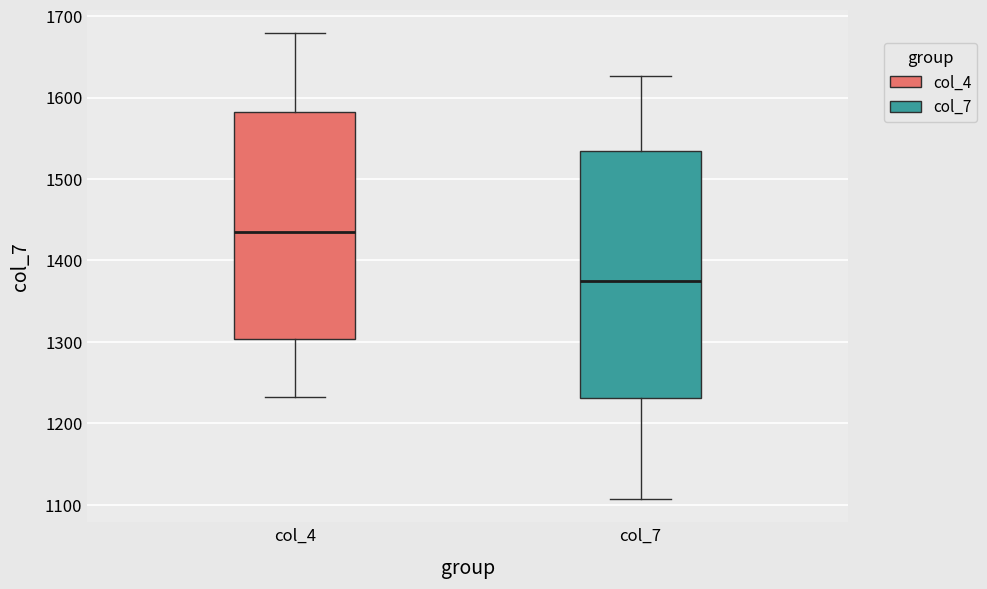

Where is the upper edge of the box for col_4 on the y-axis? The values are not printed on the chart, so give them approximately, as read against the axis.

1580